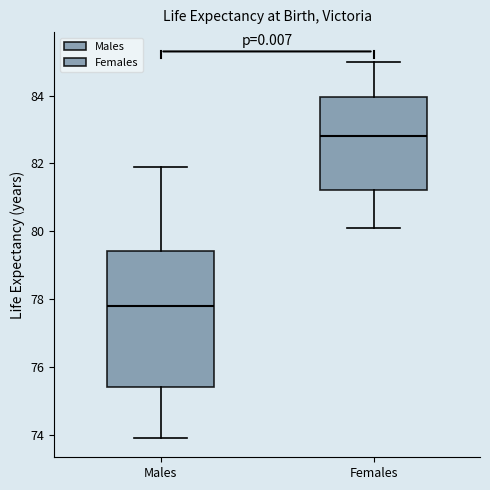

Where does the median line of the box for Males sit on the y-axis? The values are not printed on the chart, so give them approximately, as read against the axis.

77.8